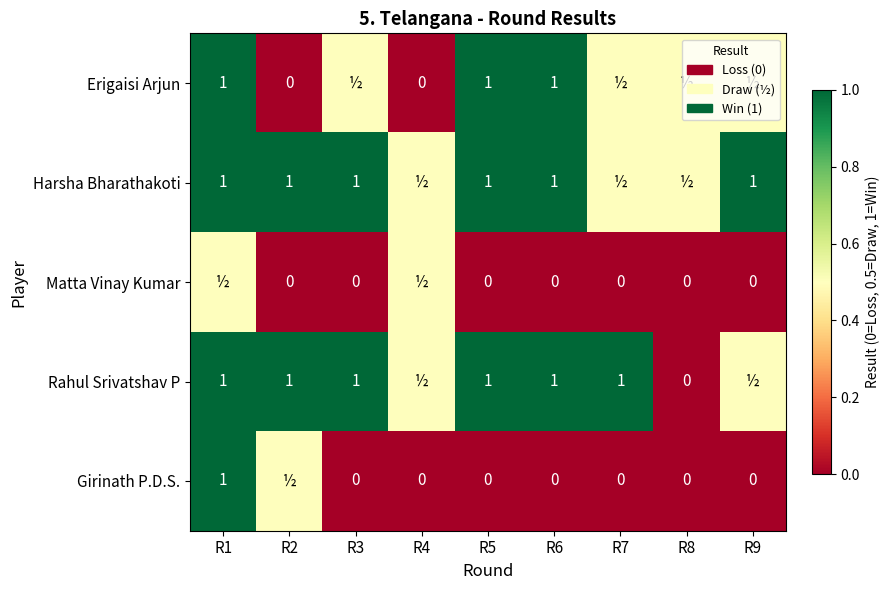

True or false: Erigaisi Arjun has a value of 1.0 at R5.

True